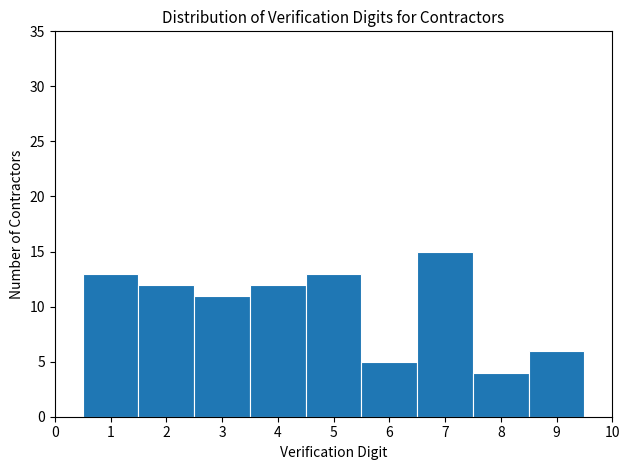

Over which range of the x-axis is the bar tallest?

6.5 to 7.5